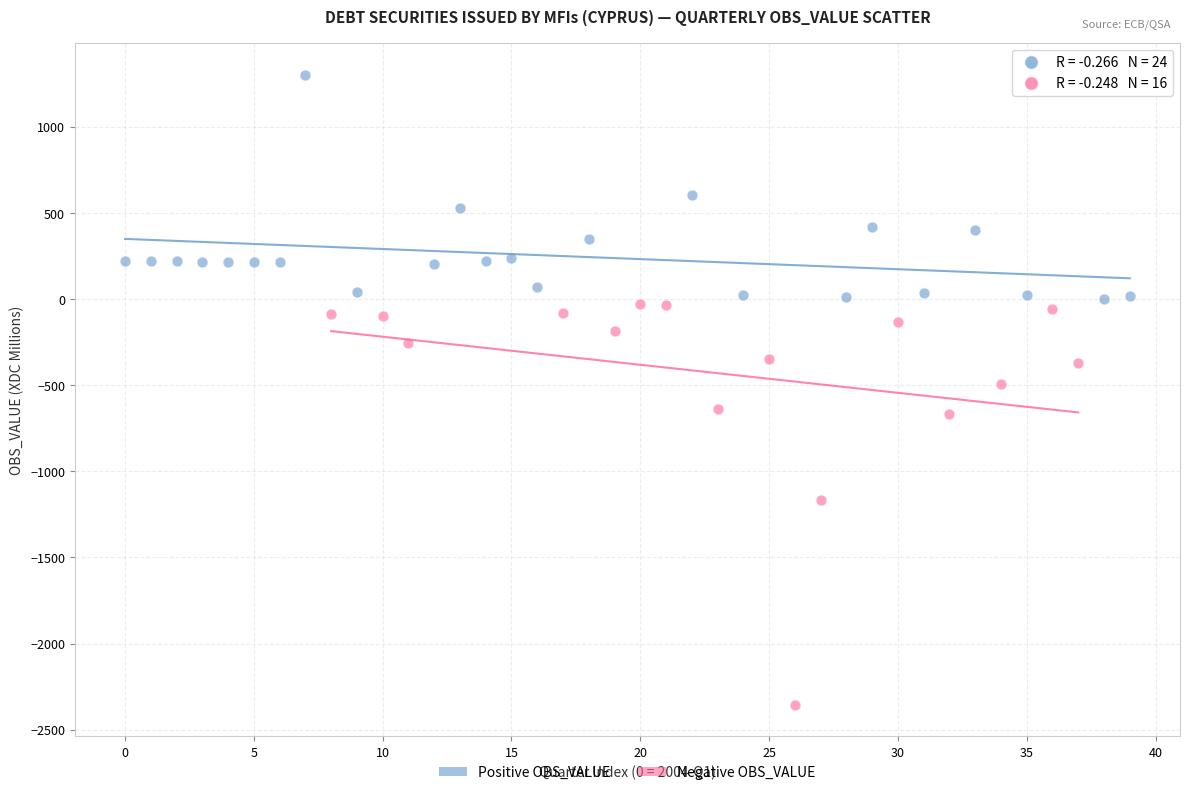

Which series has the largest Y range (max minus min)?

Negative OBS_VALUE